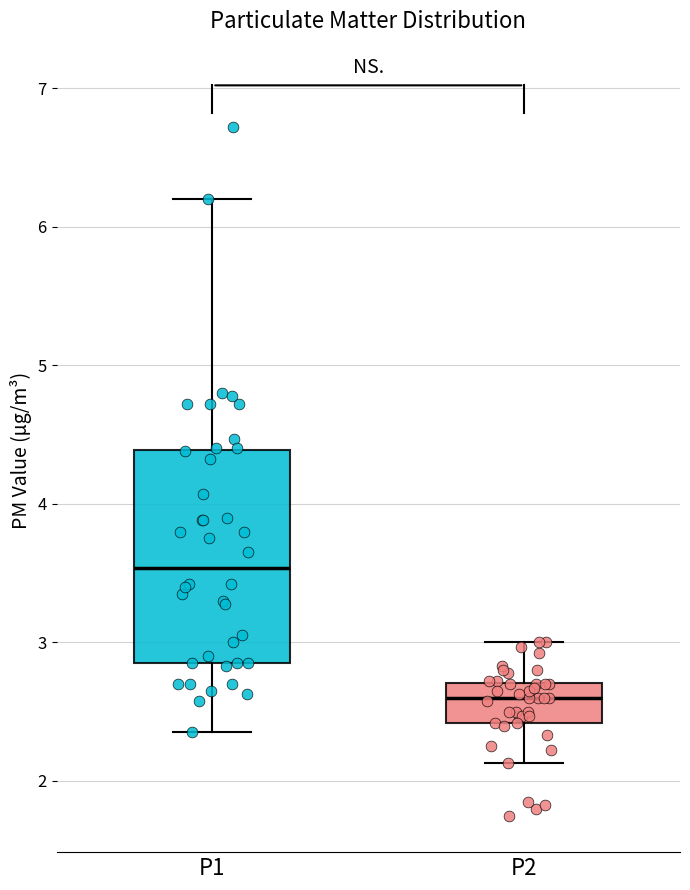

Which box has the highest median line?

P1